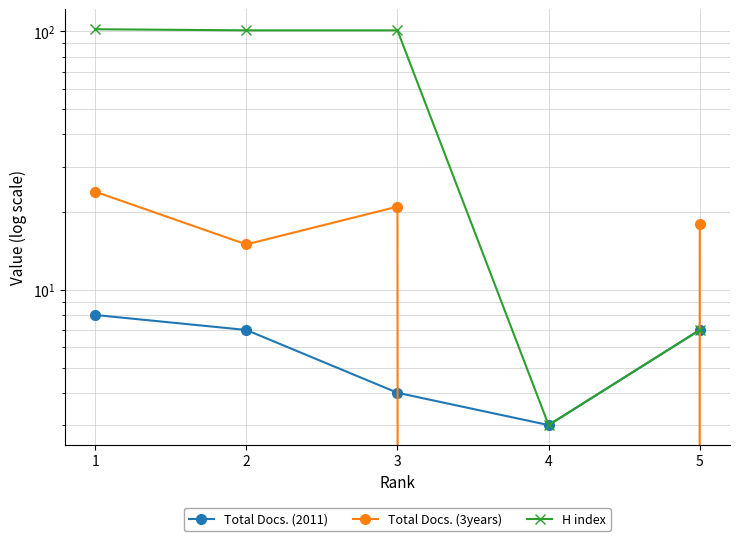

What is the sum of the Total Docs. (3years) values at 1 and 4?

24